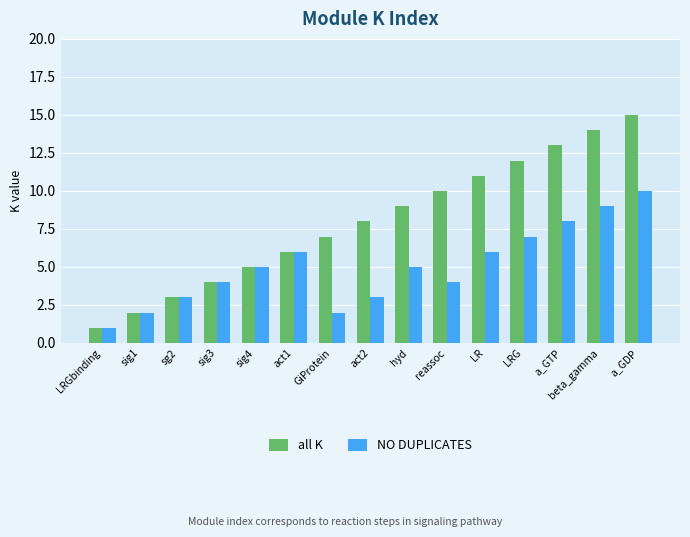

Are the bars horizontal?

No